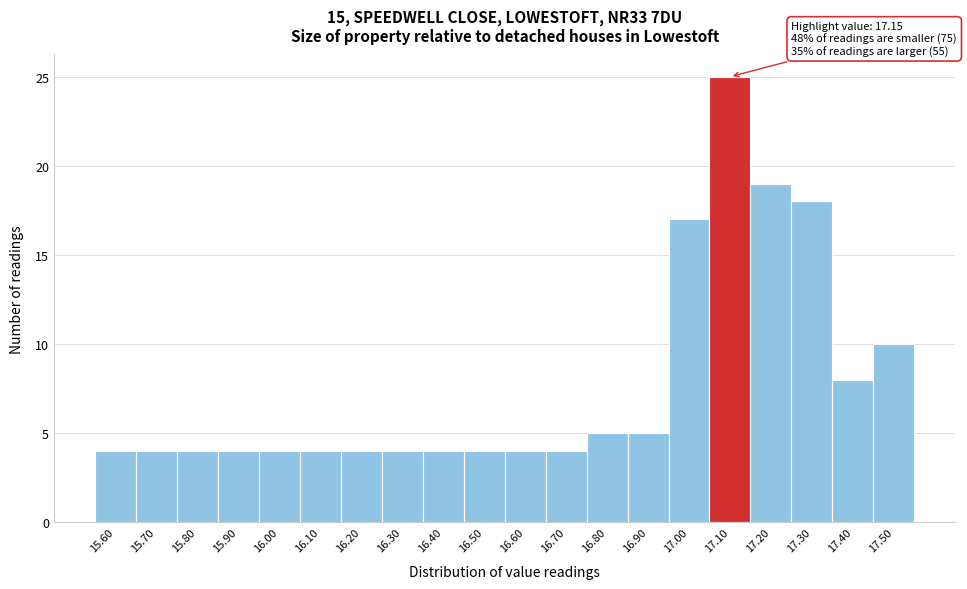

Reading left to right, extract all data points from this chart.

15.60=4	15.70=4	15.80=4	15.90=4	16.00=4	16.10=4	16.20=4	16.30=4	16.40=4	16.50=4	16.60=4	16.70=4	16.80=5	16.90=5	17.00=17	17.10=25	17.20=19	17.30=18	17.40=8	17.50=10